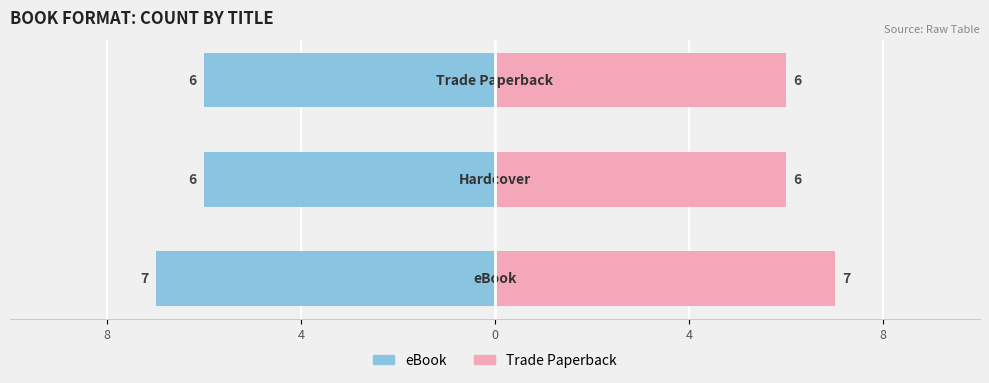

How many bars are there in each group?

2